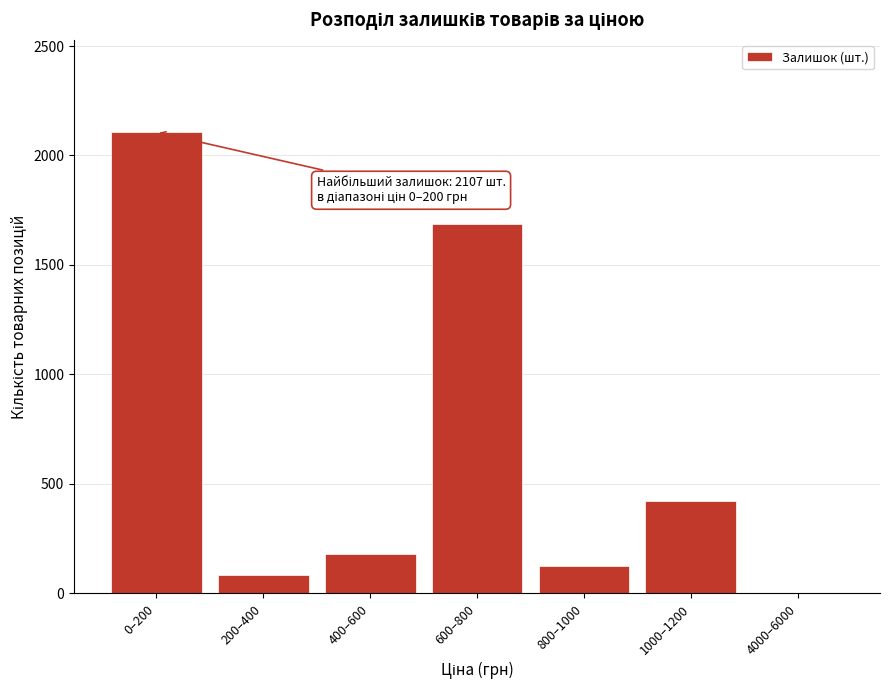

Reading right to left, extract all data points from this chart.

4000–6000=3	1000–1200=423	800–1000=127	600–800=1688	400–600=181	200–400=86	0–200=2107